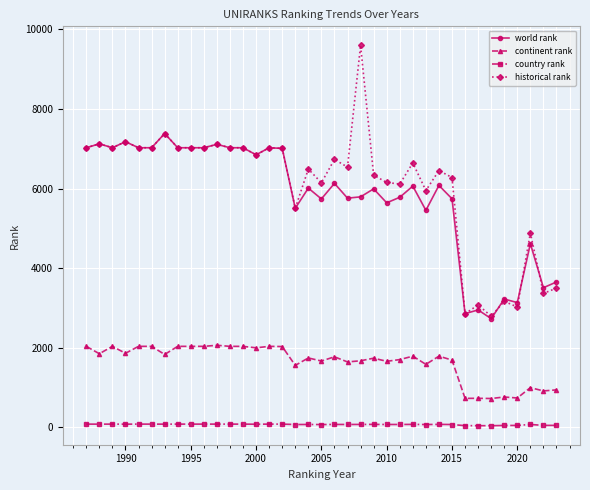

Rank the series by their maximum value, from lowest to highest.

country rank, continent rank, world rank, historical rank